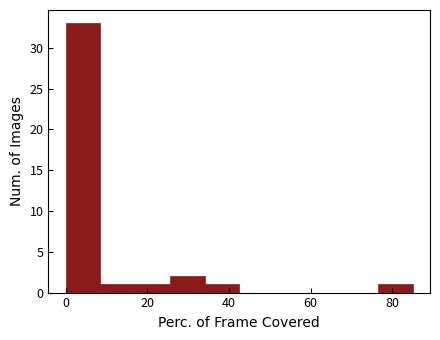

Reading left to right, transcribe this chart: for each bar, give the range it covers on the x-axis and its height. Neither the bar edges nor the heights are printed on the chart, so give them approximately, as read against the axes.

0.0 to 8.5: 33
8.5 to 17.0: 1
17.0 to 25.5: 1
25.5 to 34.0: 2
34.0 to 42.5: 1
42.5 to 51.0: 0
51.0 to 59.5: 0
59.5 to 68.0: 0
68.0 to 76.5: 0
76.5 to 85.0: 1